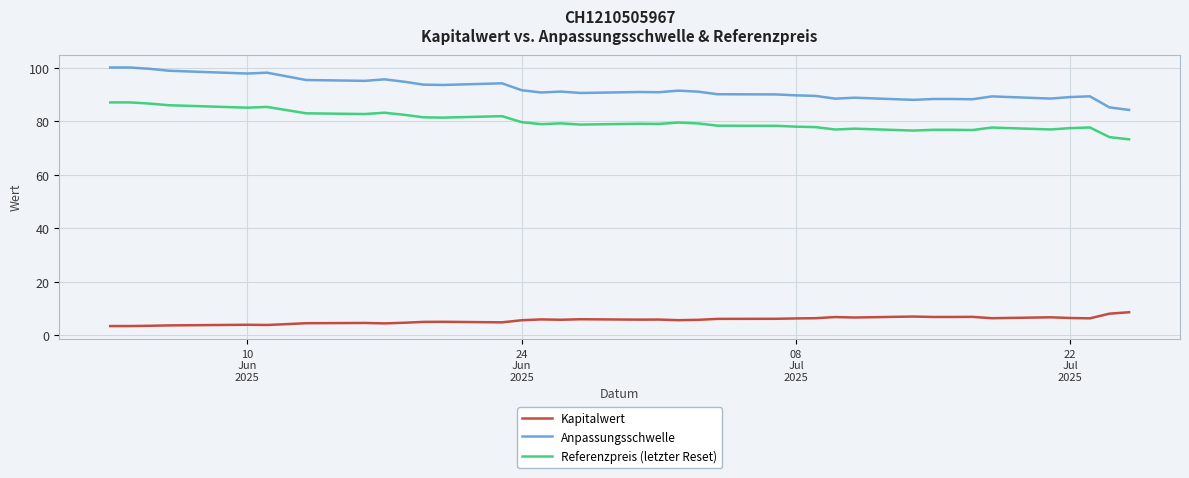

The value of Anpassungsschwelle at 19 is 29.2. True or false?

False